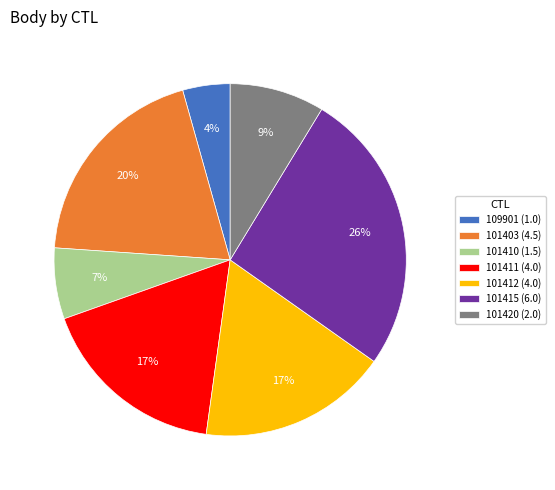

Count the number of slices in the pie.

7